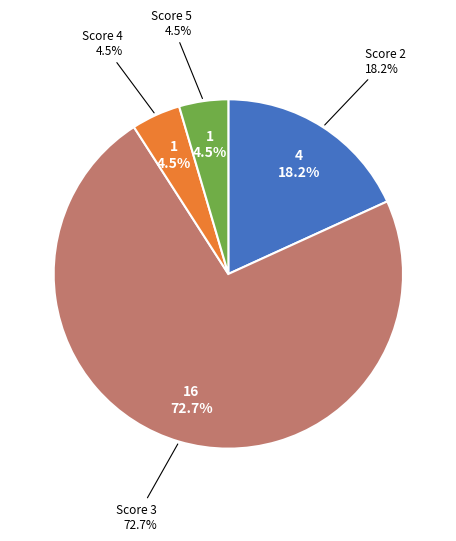

How many slices are in this pie chart?

4